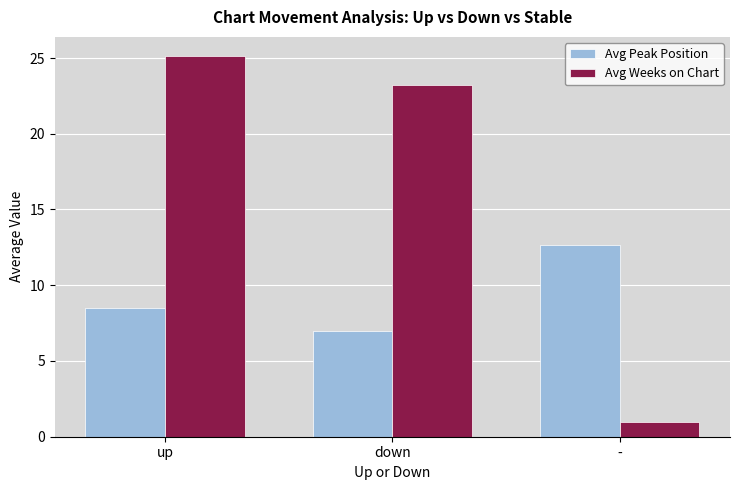

What is the average value of the Avg Weeks on Chart series?

16.5